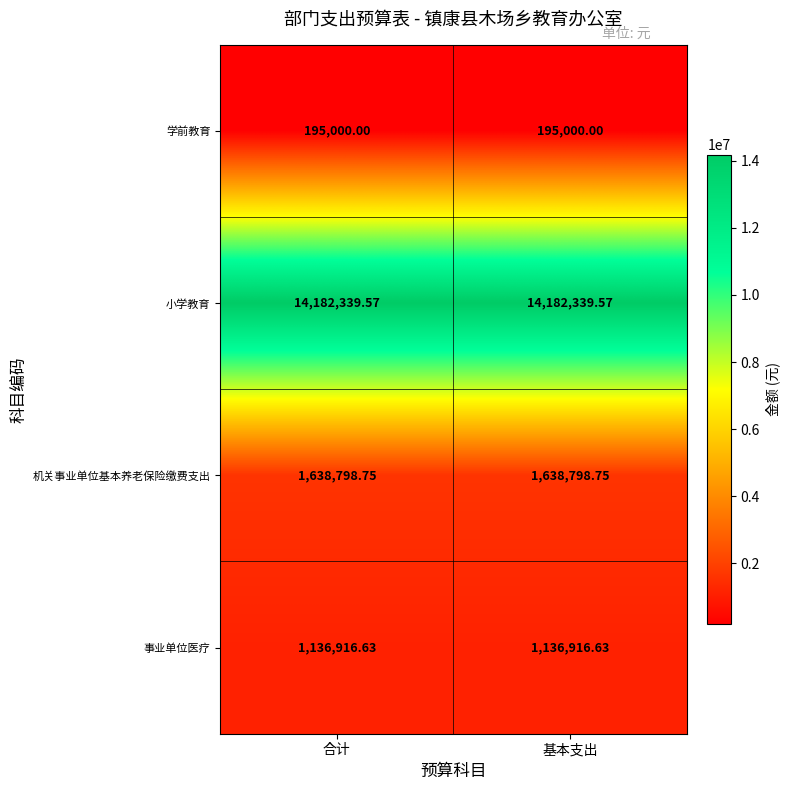

At 合计, list the series in order from largest to smallest.

小学教育, 机关事业单位基本养老保险缴费支出, 事业单位医疗, 学前教育